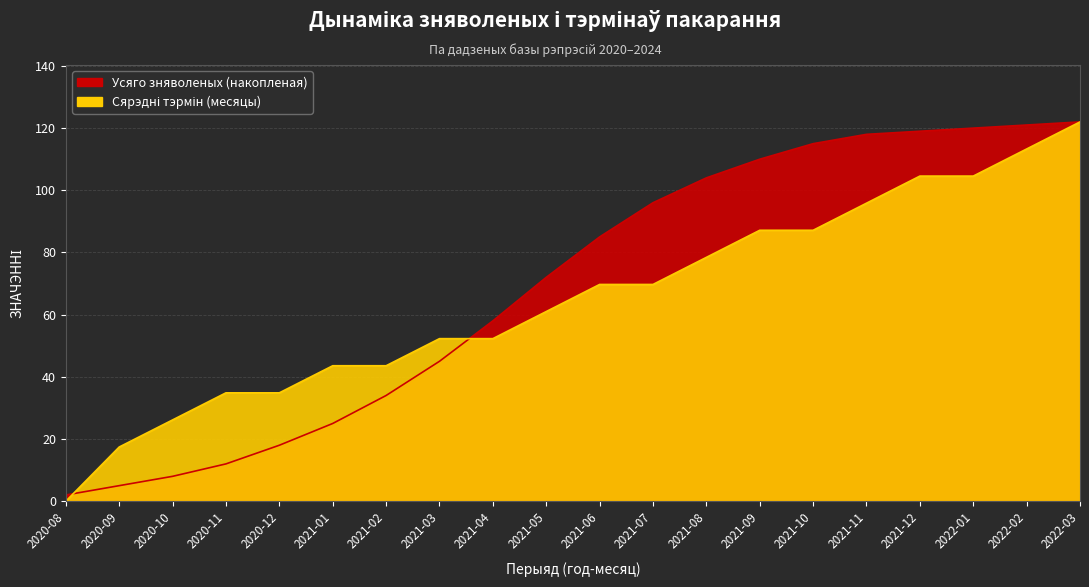

Rank the series by their average value, from lowest to highest.

Месяцаў паводле прысуду (сярэд.), Колькасць дапамогі (усе)